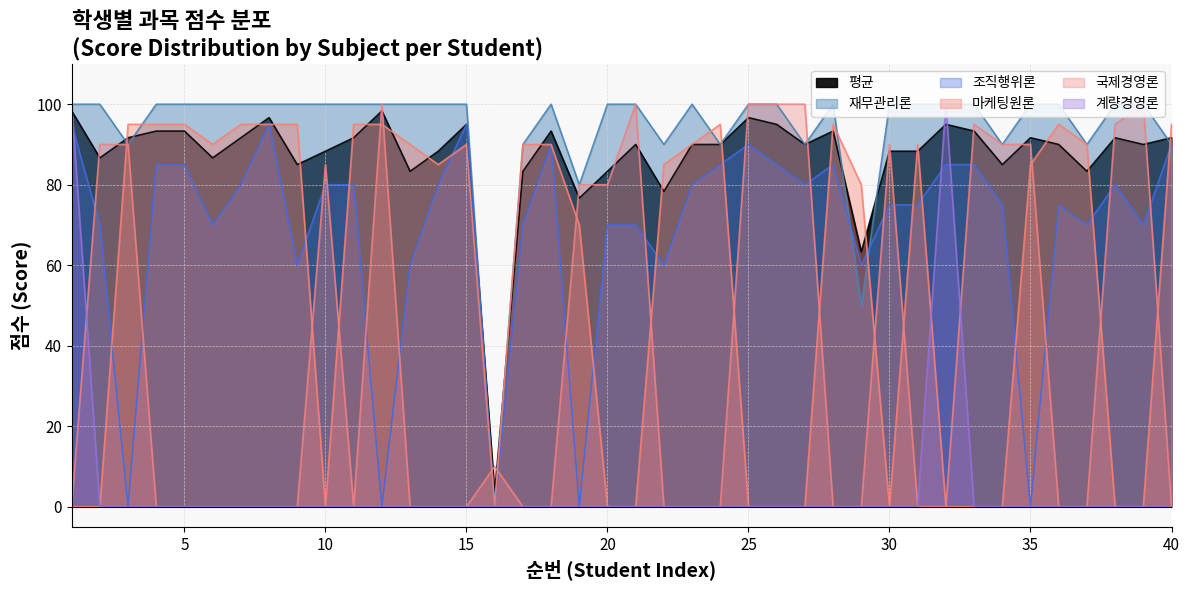

Does the chart have visible grid lines?

Yes